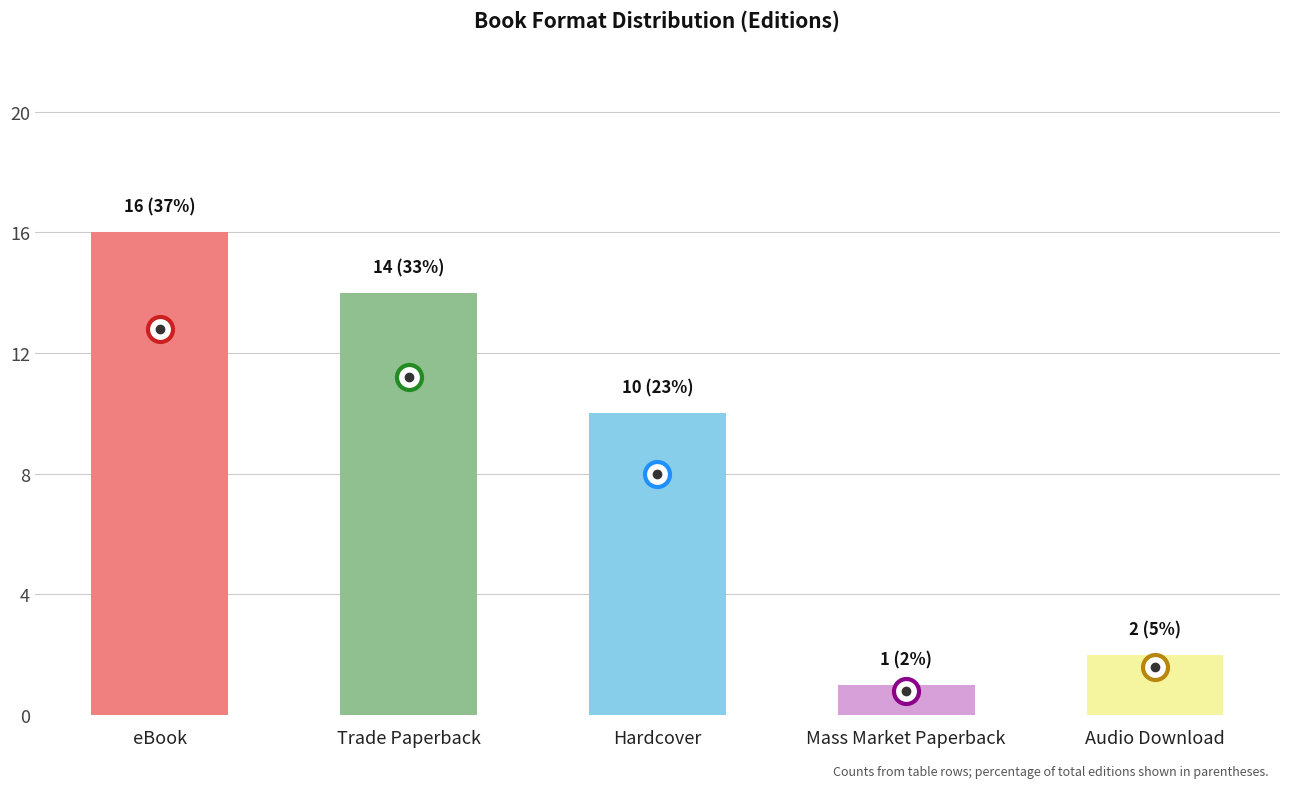

What value does the data have at Hardcover, to the nearest 10?

10